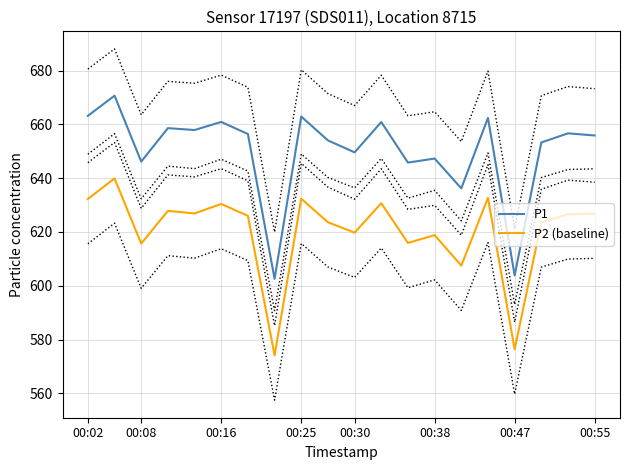

True or false: P1 and P2 (baseline) cross at least once.

False